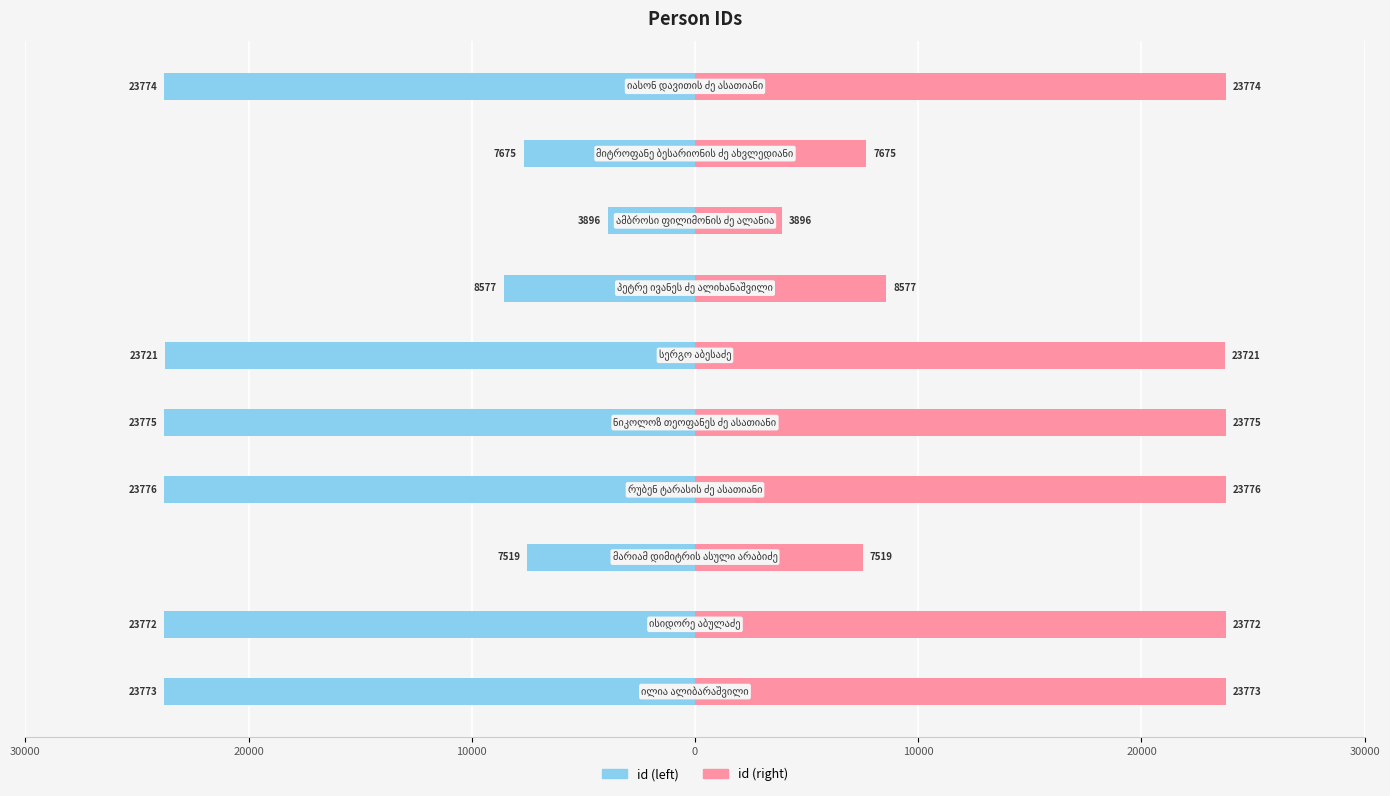

Reading left to right, transcribe all the data shown in this chart.

id (left): -23773	-23772	-7519	-23776	-23775	-23721	-8577	-3896	-7675	-23774
id (right): 23773	23772	7519	23776	23775	23721	8577	3896	7675	23774